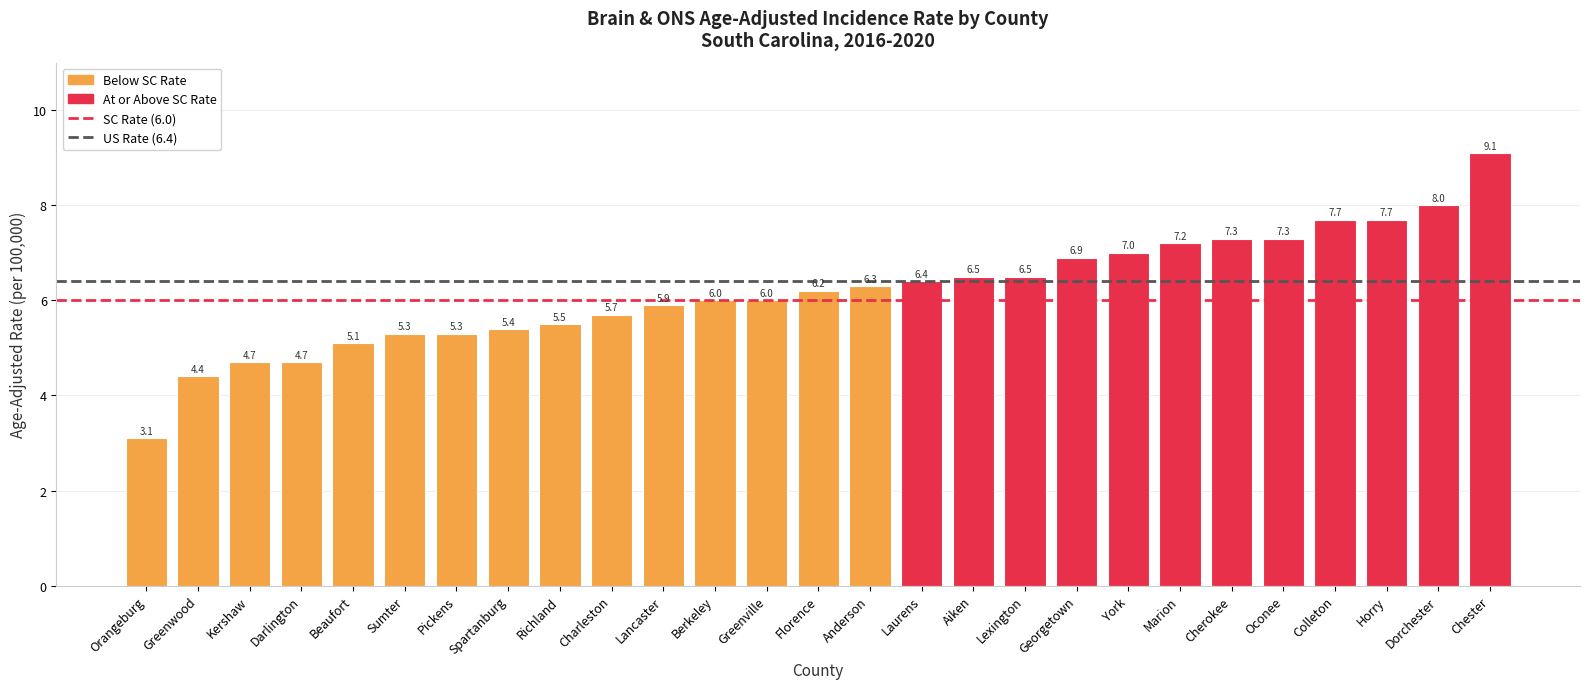

The chart shows a value of 7.3 at Cherokee. True or false?

True